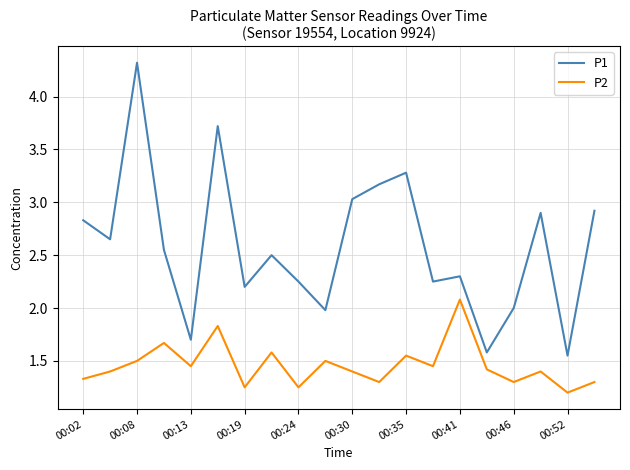

Which series has the largest range (max minus min)?

P1